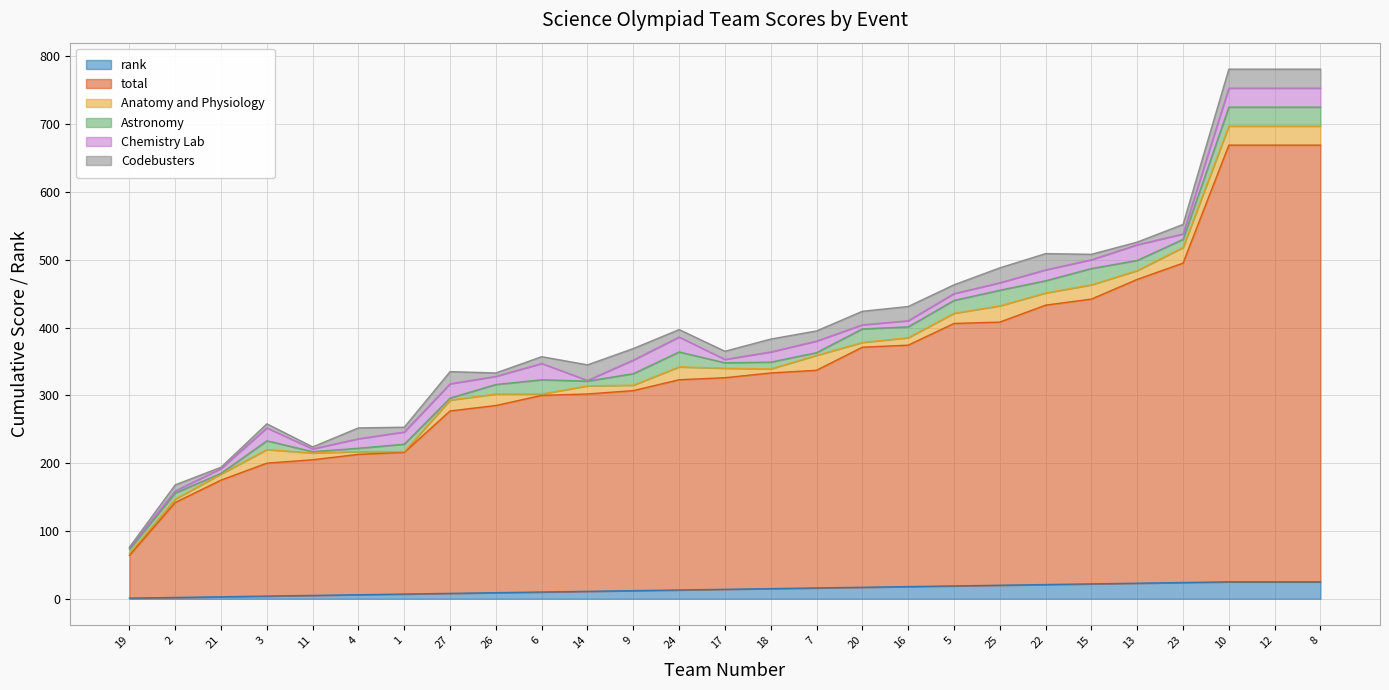

How many interior local peaks does the Chemistry Lab series have?

7